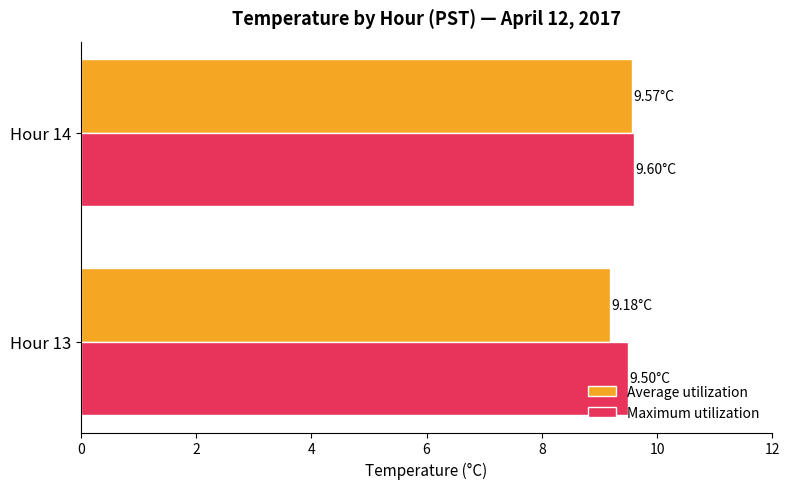

What is the sum of all Average utilization values?

18.8